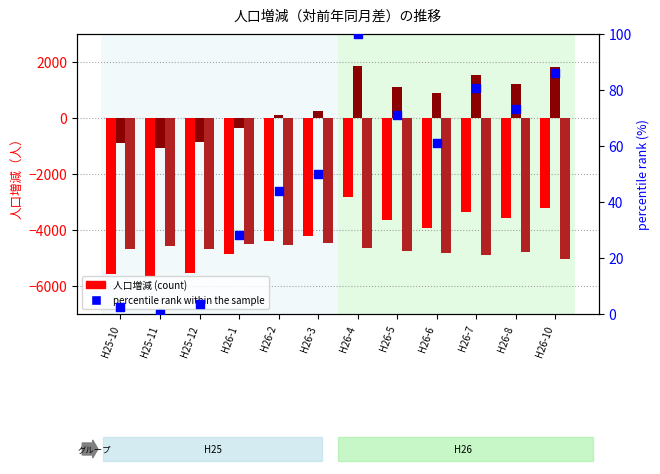

Which series has the widest spread of Y values?

社会増減